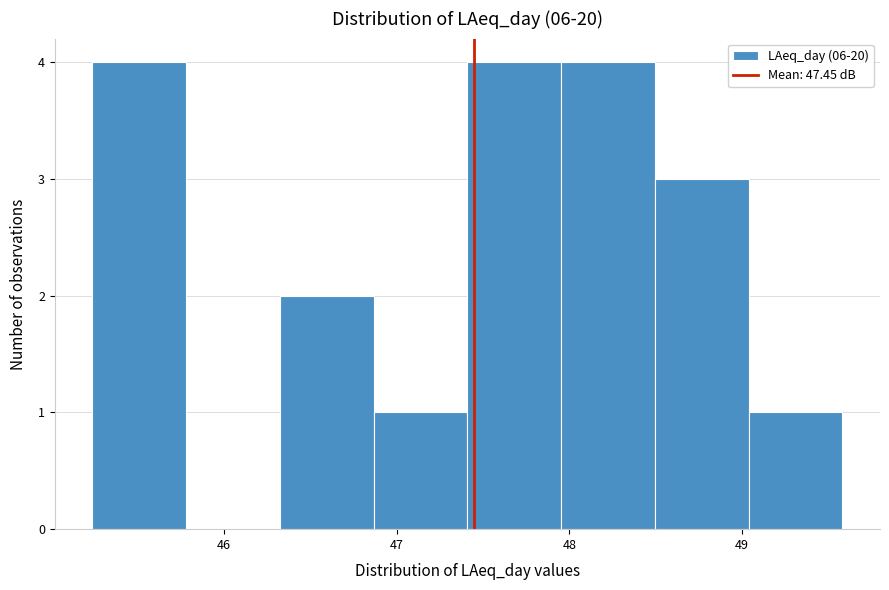

What is the height of the bar covering 47.4 to 48.0 on the x-axis? Neither the bar edges nor the heights are printed on the chart, so give them approximately, as read against the axes.

4